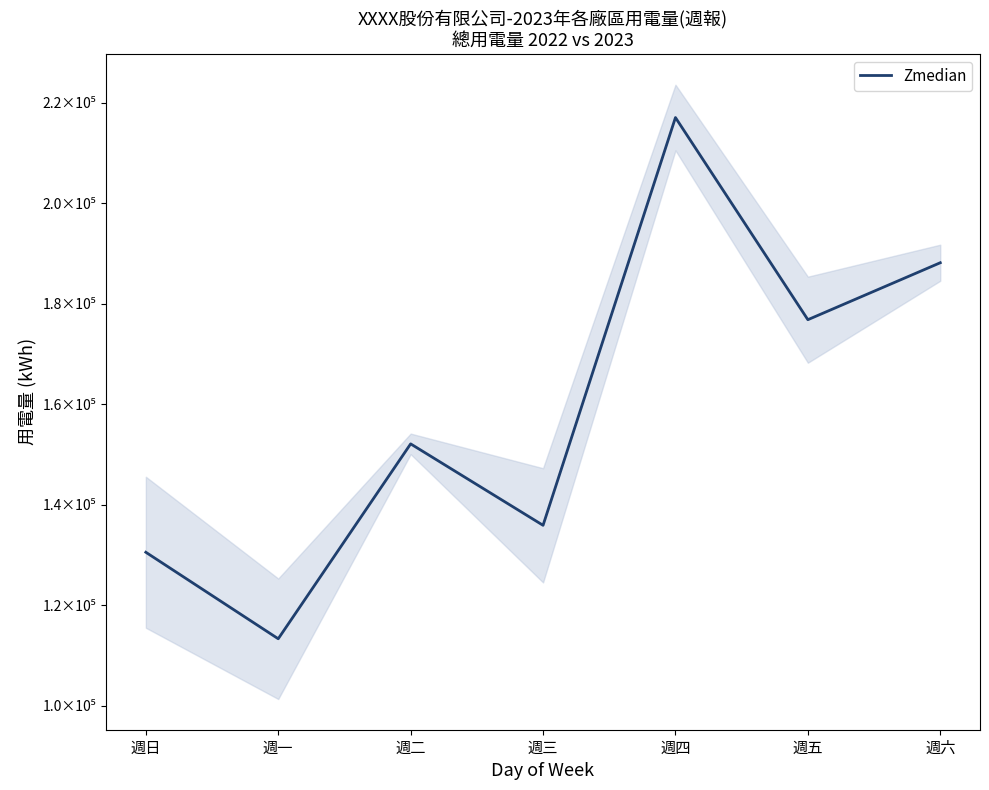

What is the difference between the values at 週六 and 週日?

57588.9